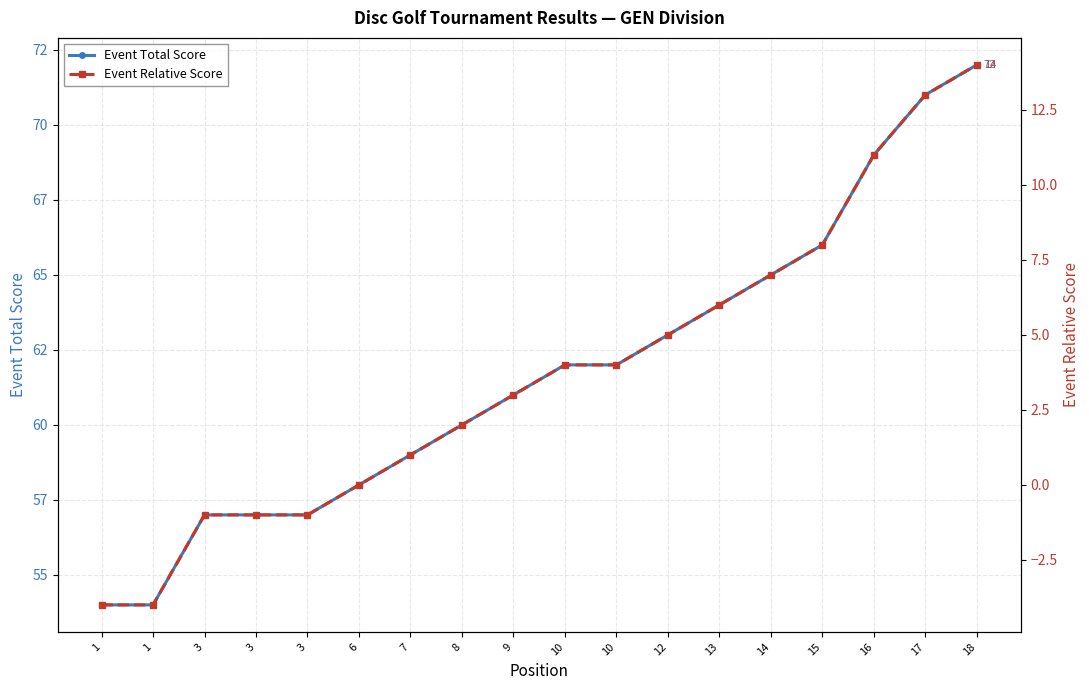

Reading right to left, extract all data points from this chart.

Event Total Score: 72	71	69	66	65	64	63	62	62	61	60	59	58	57	57	57	54	54
Event Relative Score: 14	13	11	8	7	6	5	4	4	3	2	1	0	-1	-1	-1	-4	-4